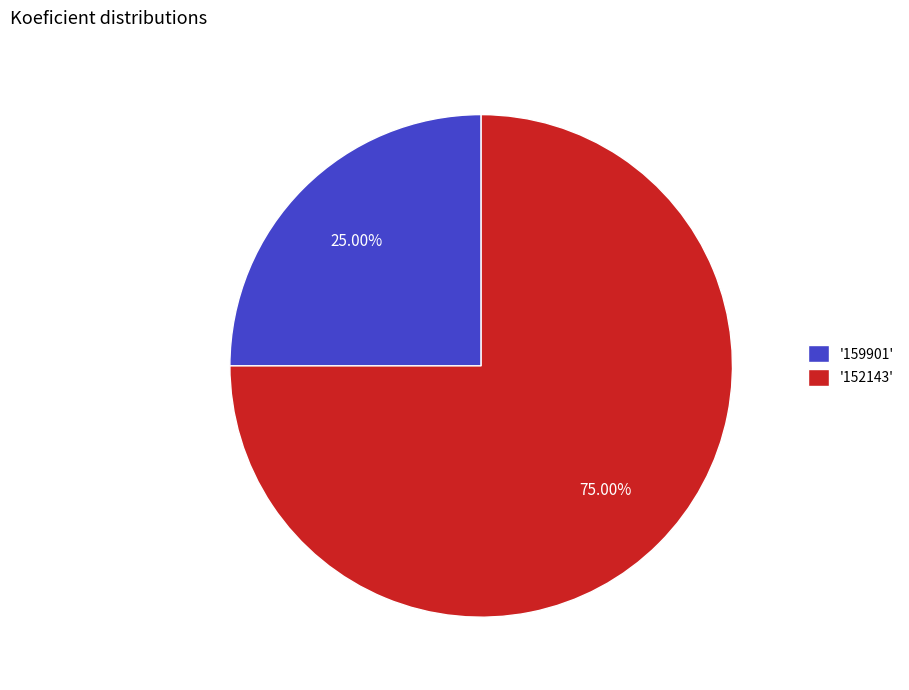

To the nearest percent, what is the average slice percentage?

50%